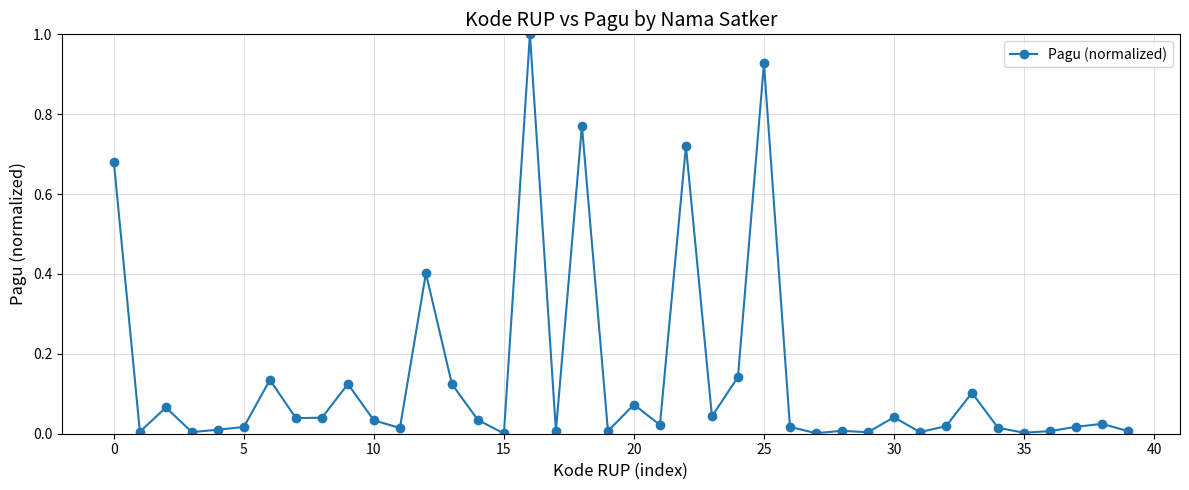

What is the sum of all values?

5.7